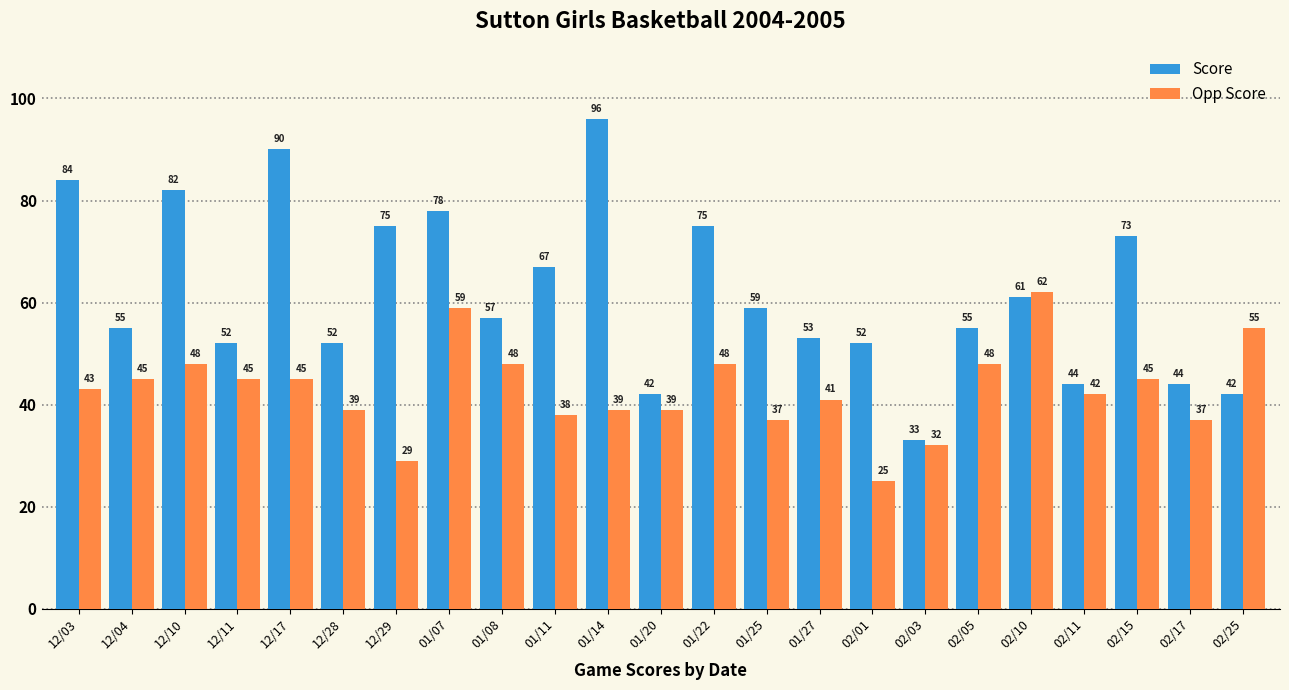

List the series in order of their overall mean, lowest first.

Opp Score, Score